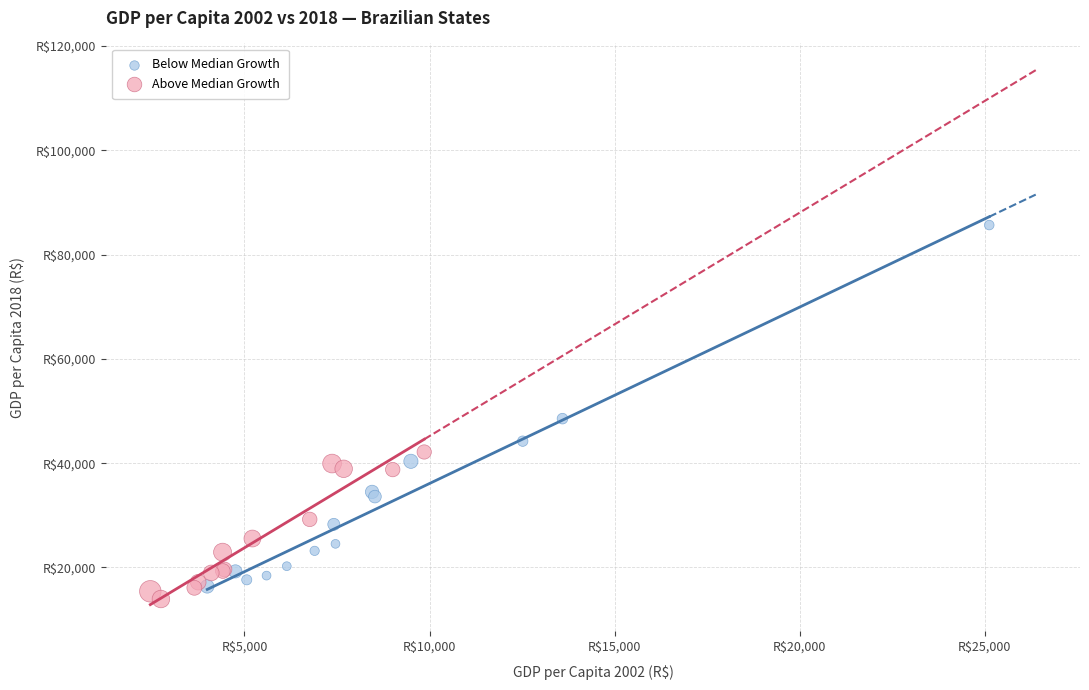

Which series contains the highest Y value?

Below Median Growth